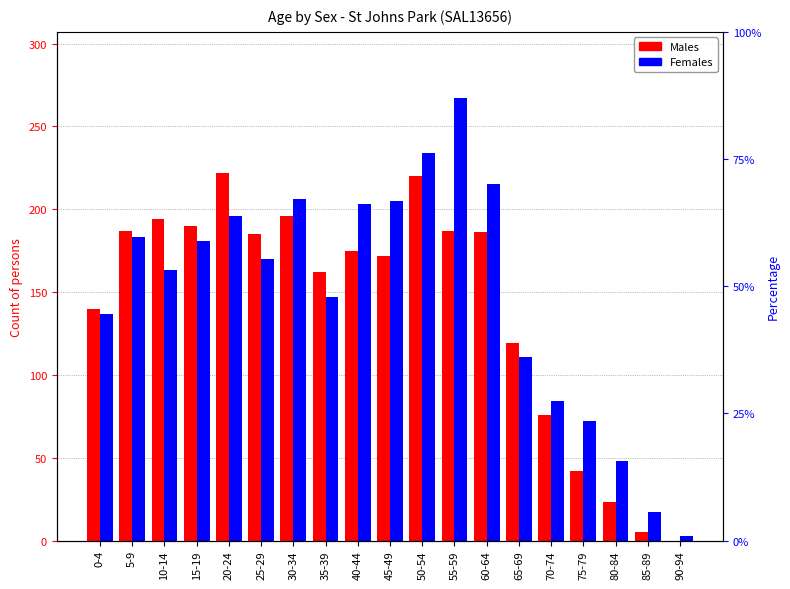

How many bars are there in total?

38